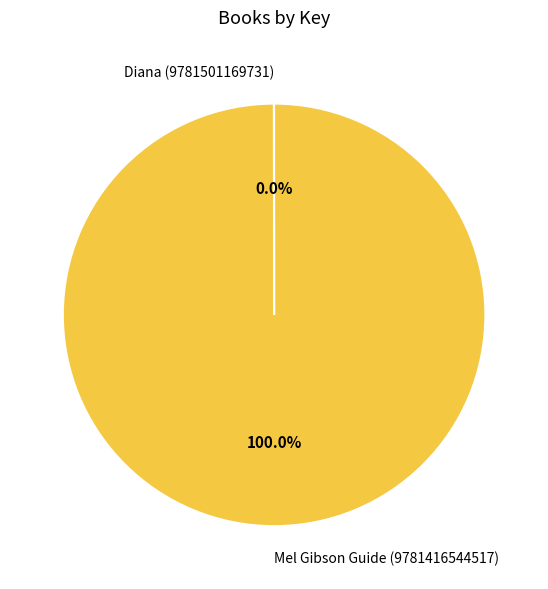

What percentage is the Mel Gibson Guide (9781416544517) slice, to the nearest percent?

100%